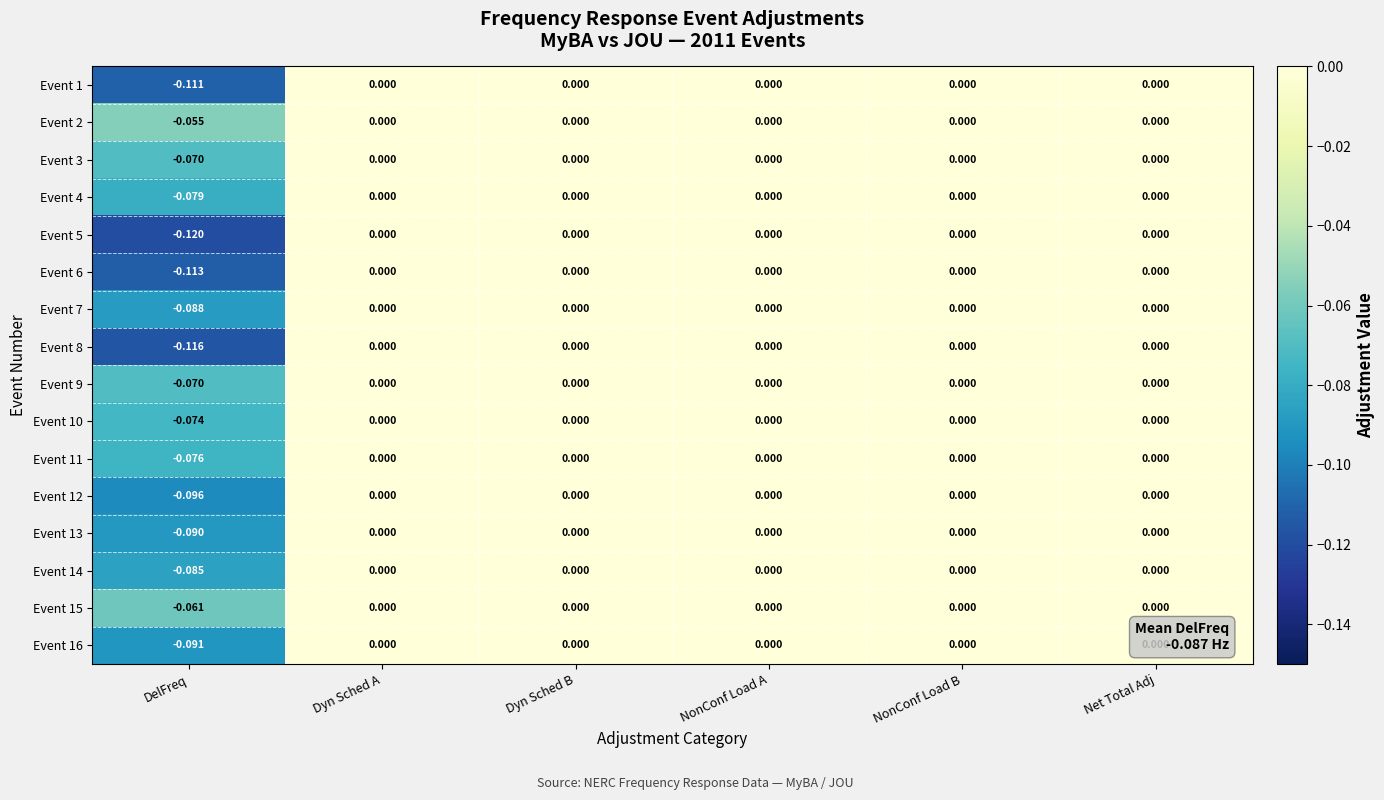

How many values in the Event 3 series are below 0?

1